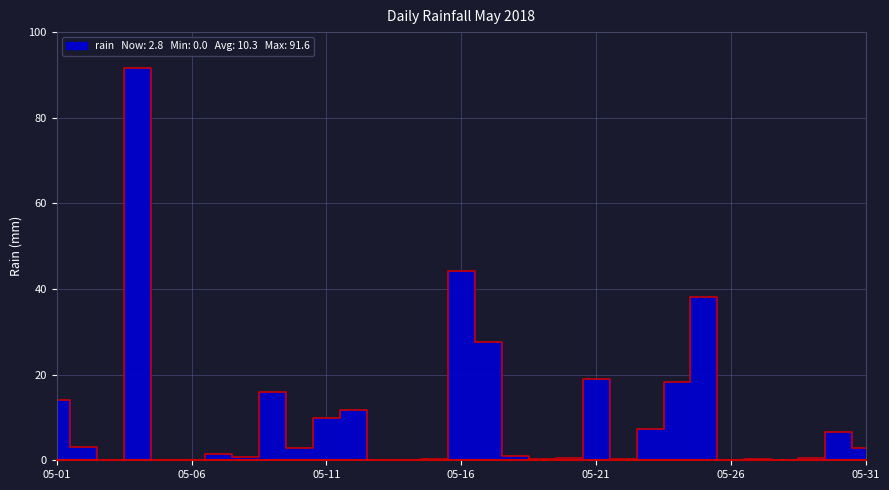

At which label is the value closest to 45?

05-16